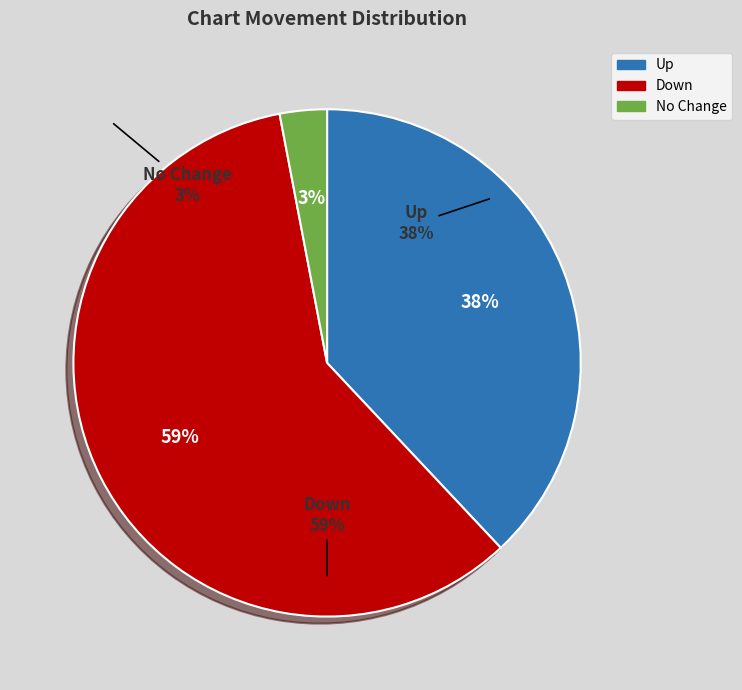

To the nearest percent, what is the difference between the up and - slice percentages?

35%